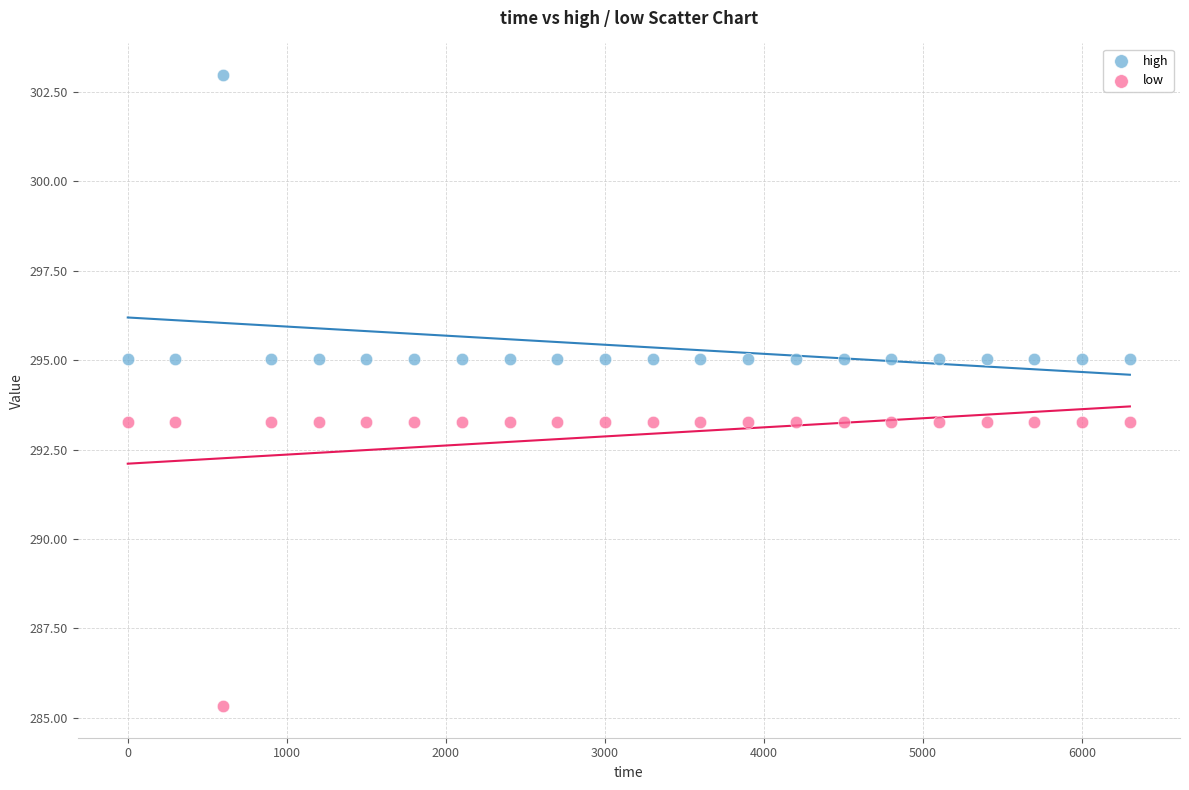

In the low series, what Y value is closest to 289?

285.3